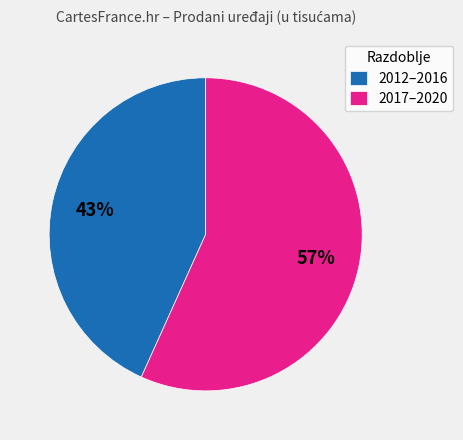

The 2017–2020 slice represents 67% of the pie. True or false?

False